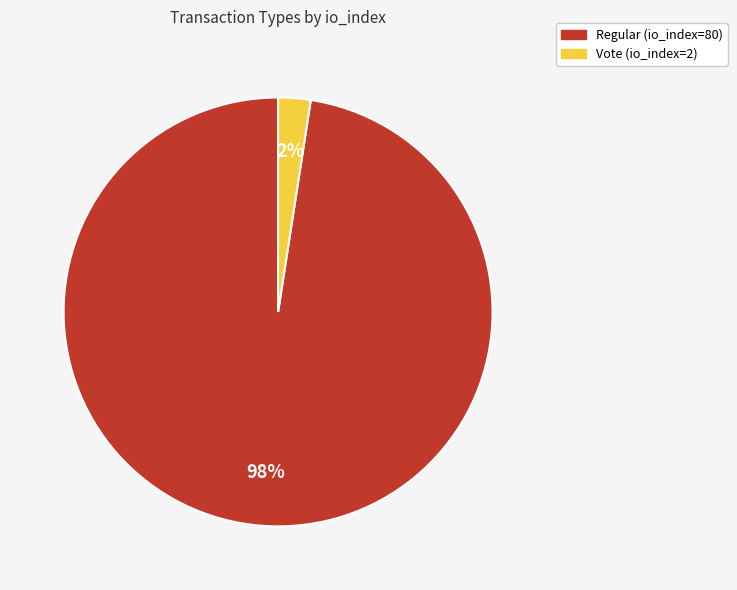

Between Vote (io_index=2) and Regular (io_index=80), which is larger?

Regular (io_index=80)